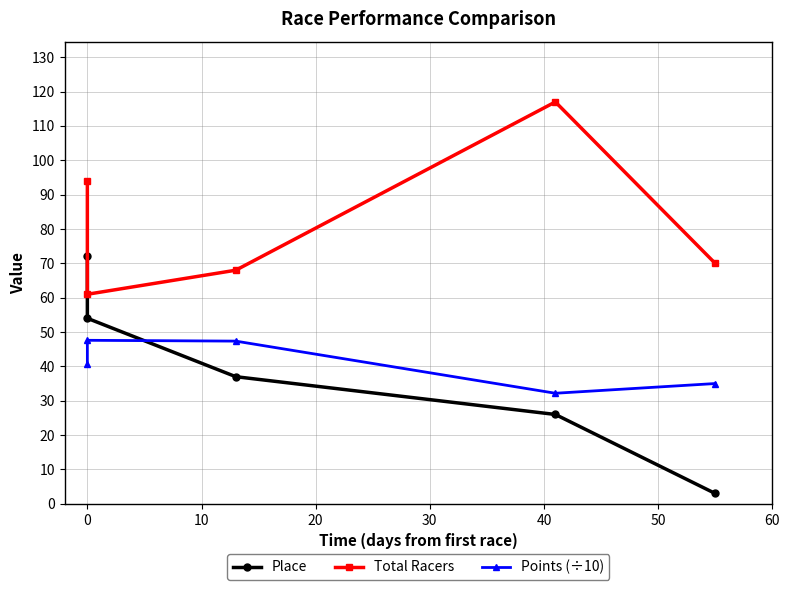

What is the difference between the second highest and second lowest values in the Total Racers series?

26.0